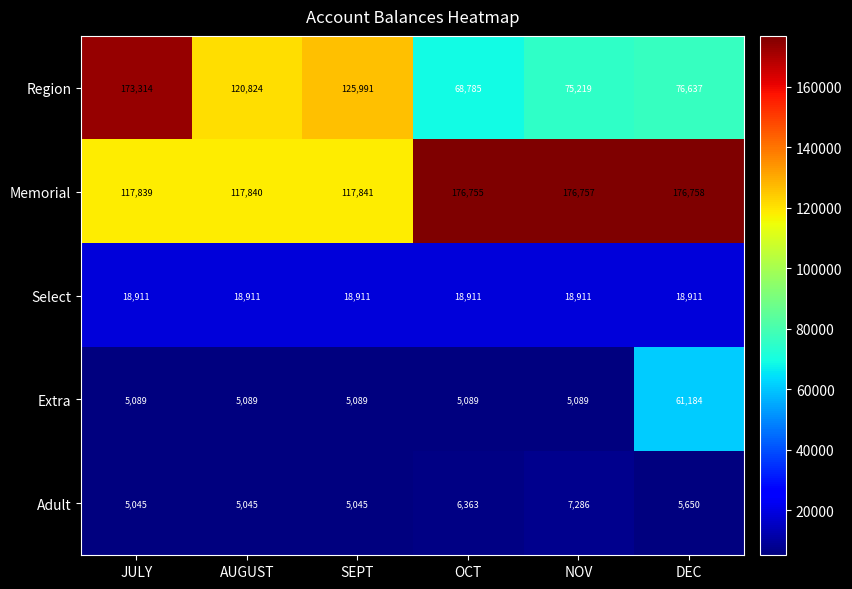

What is the maximum value for Extra?

61184